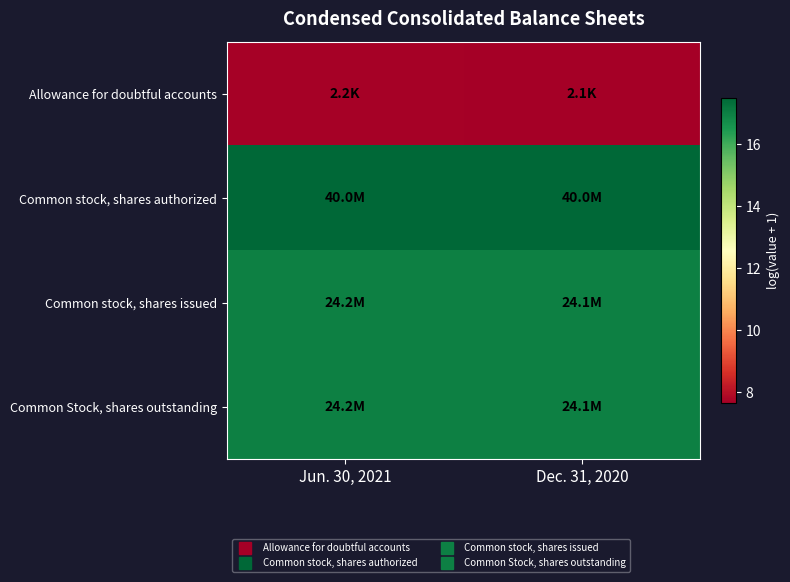

What is the difference between the highest and lowest values at Dec. 31, 2020?

9.9